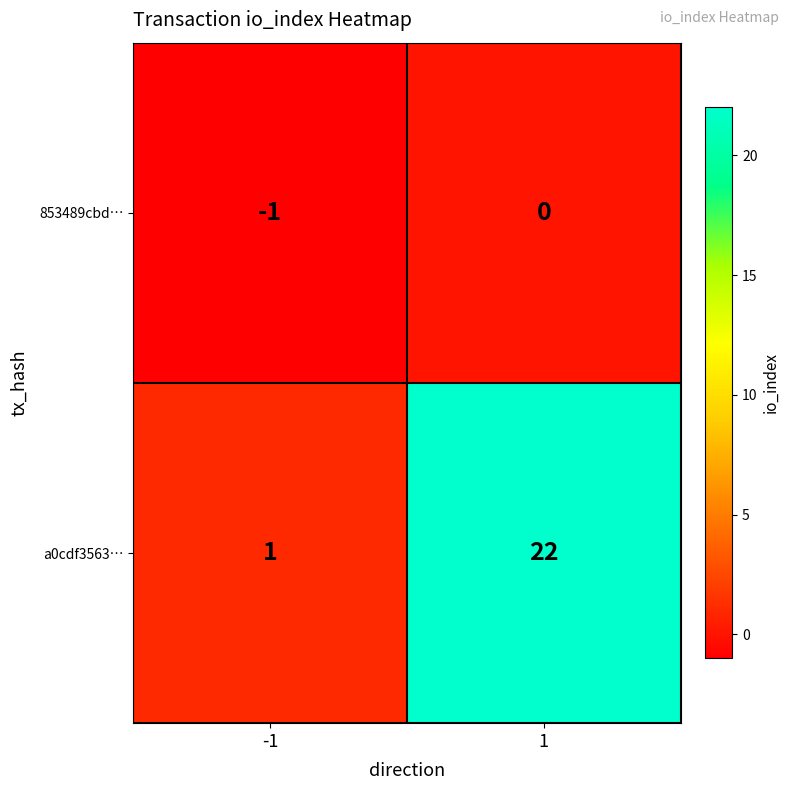

True or false: a0cdf3563… has a value of 1 at -1.

True